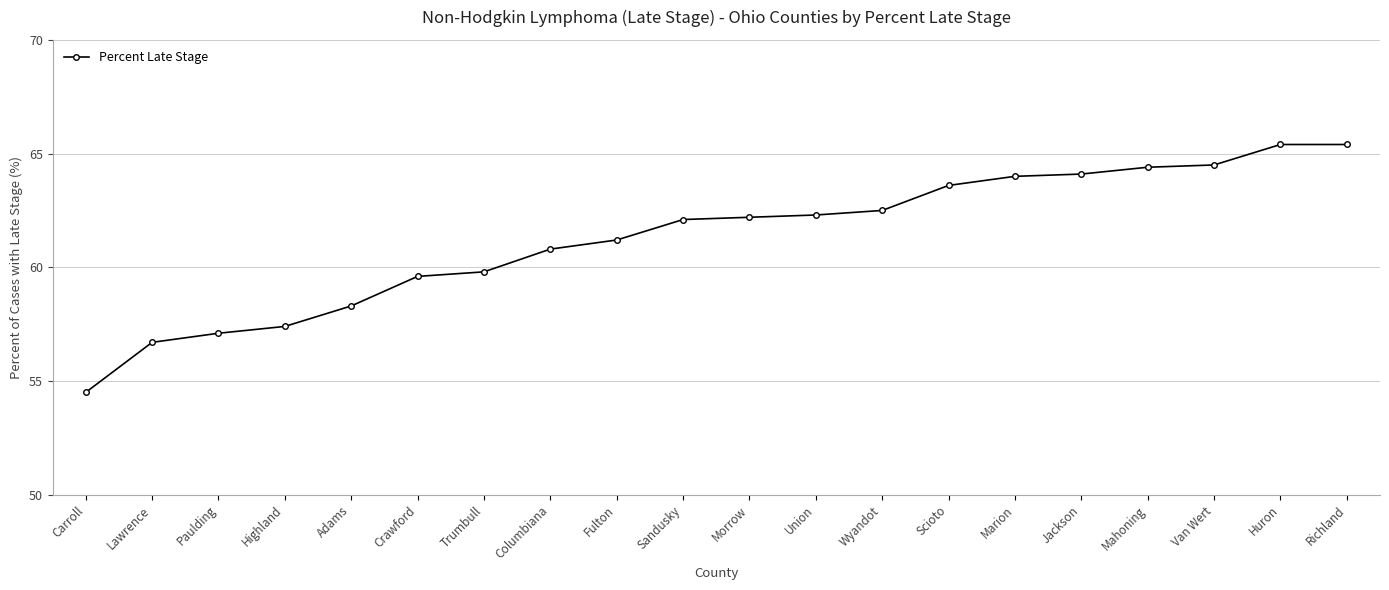

How many distinct data groups are displayed?

1